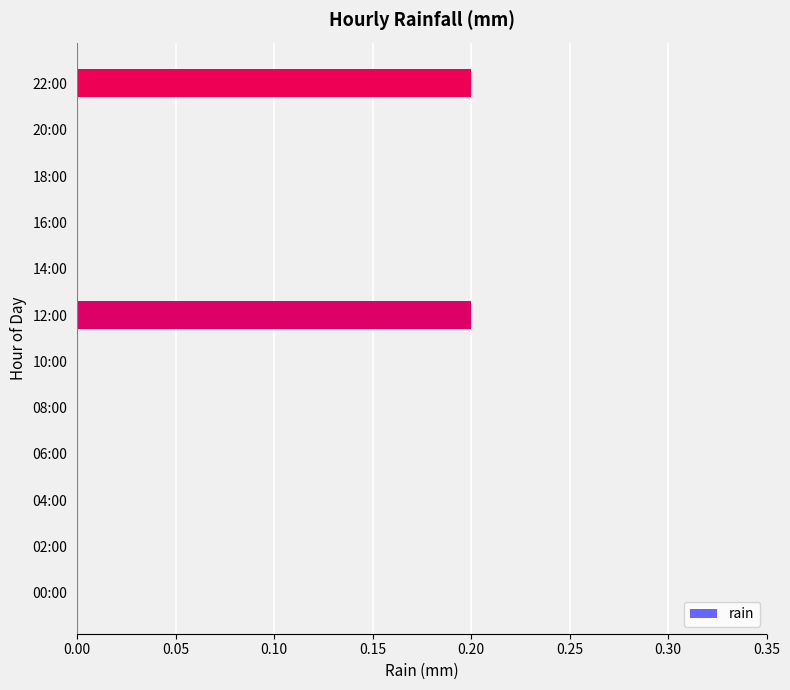

What is the sum of all values?

0.4